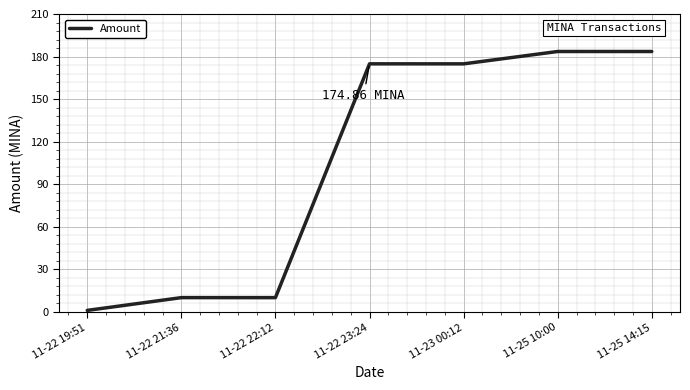

What is the change in value from 11-23 00:12 to 11-25 14:15?

+8.7